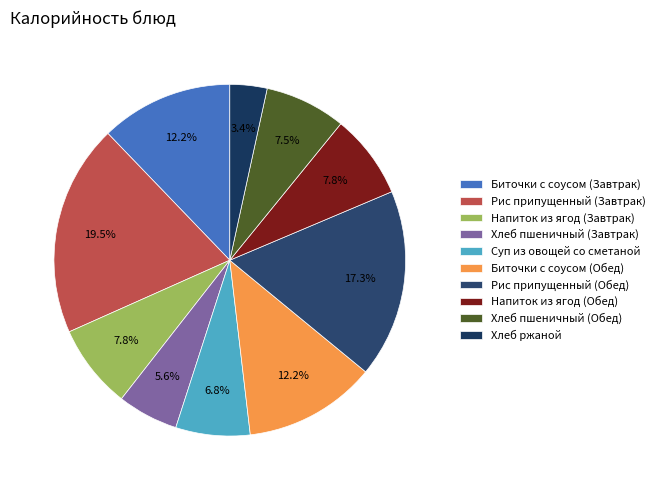

Which category has the biggest portion of the pie?

Рис припущенный (Завтрак)